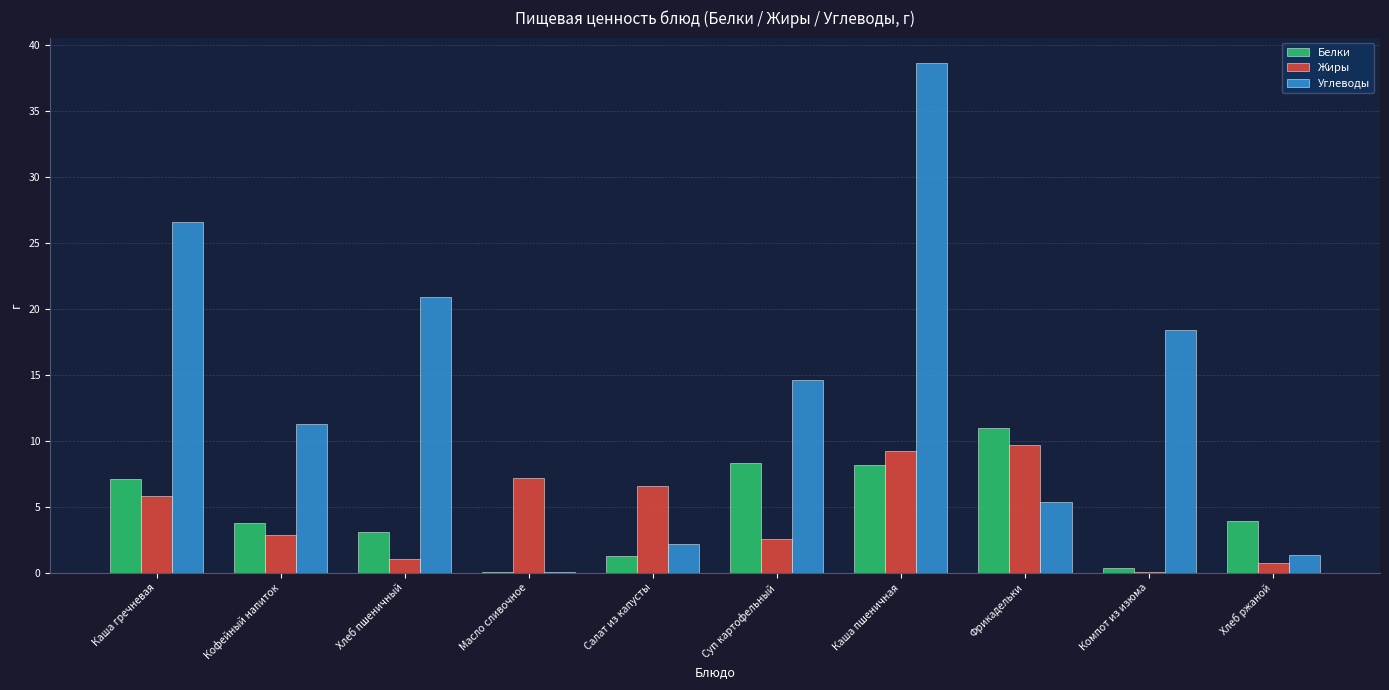

Which series has the largest total across all categories?

Углеводы